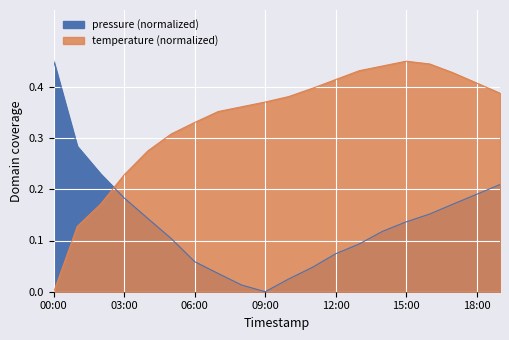

Reading left to right, what are all the values shown in this chart?

pressure: 00:00=0.5	01:00=0.3	02:00=0.2	03:00=0.2	04:00=0.1	05:00=0.1	06:00=0.1	07:00=0.0	08:00=0.0	09:00=0.0	10:00=0.0	11:00=0.0	12:00=0.1	13:00=0.1	14:00=0.1	15:00=0.1	16:00=0.2	17:00=0.2	18:00=0.2	19:00=0.2
temperature: 00:00=0.0	01:00=0.1	02:00=0.2	03:00=0.2	04:00=0.3	05:00=0.3	06:00=0.3	07:00=0.4	08:00=0.4	09:00=0.4	10:00=0.4	11:00=0.4	12:00=0.4	13:00=0.4	14:00=0.4	15:00=0.5	16:00=0.4	17:00=0.4	18:00=0.4	19:00=0.4